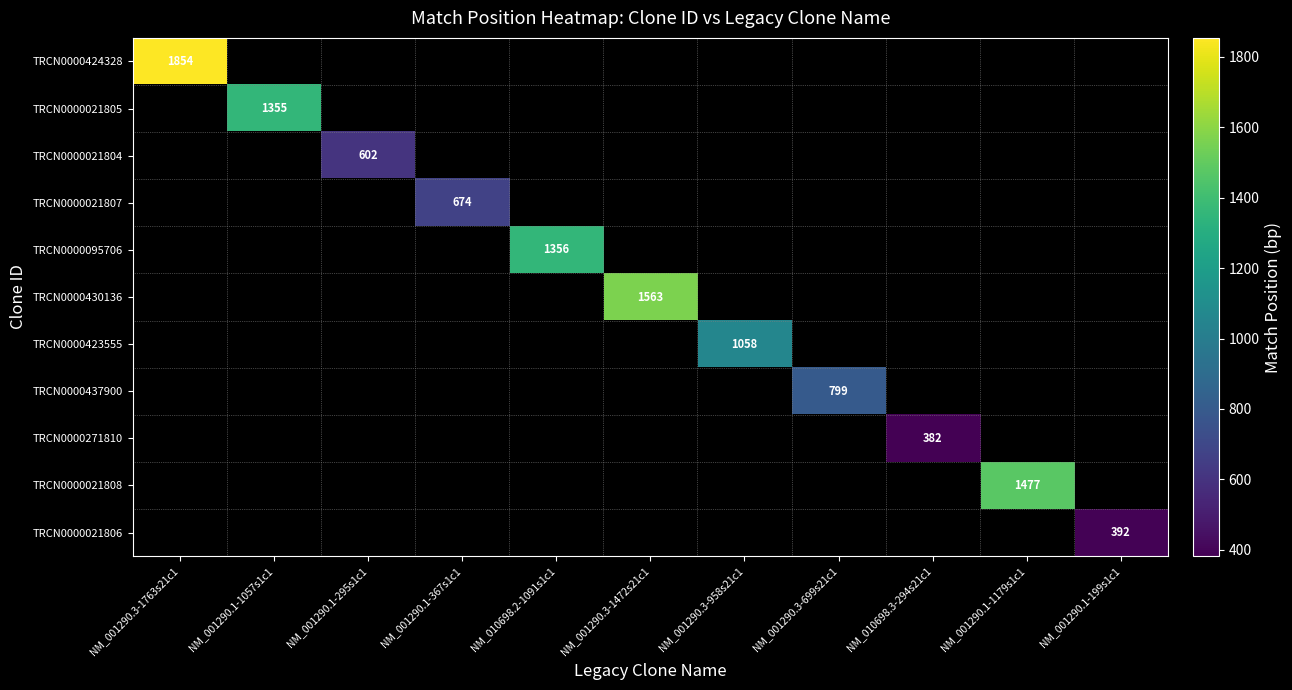

The value of TRCN0000437900 at NM_001290.3-699s21c1 is 311. True or false?

False